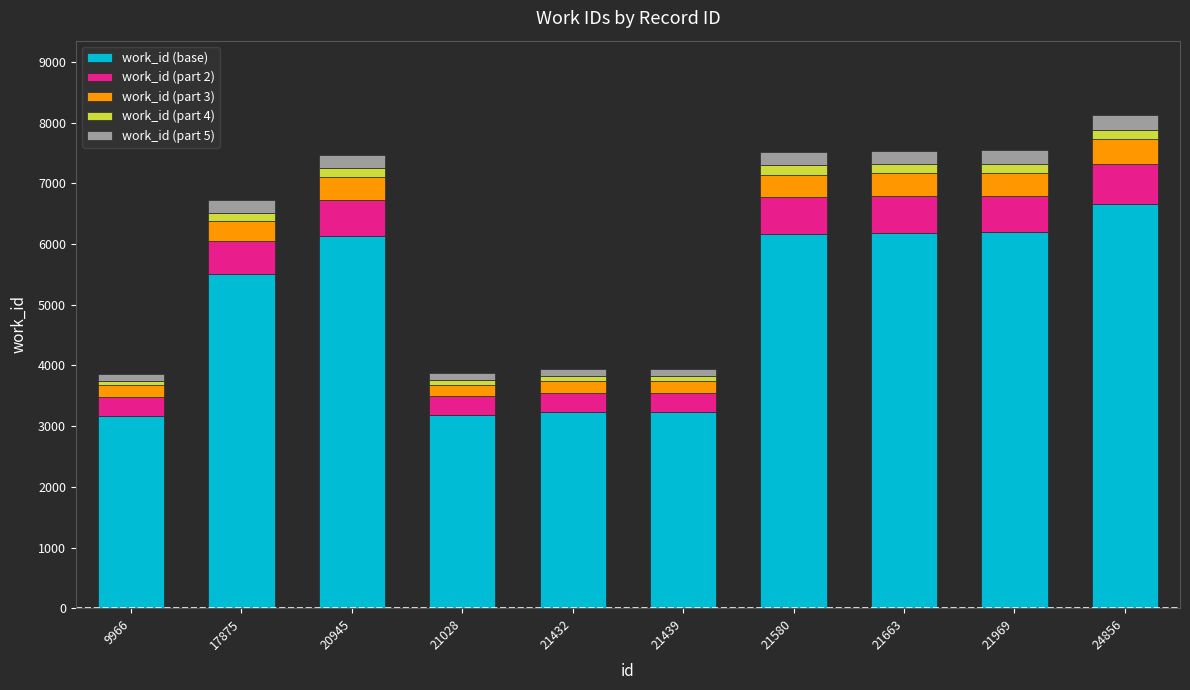

Is it true that work_id (base) equals 2342.5 at 17875?

False